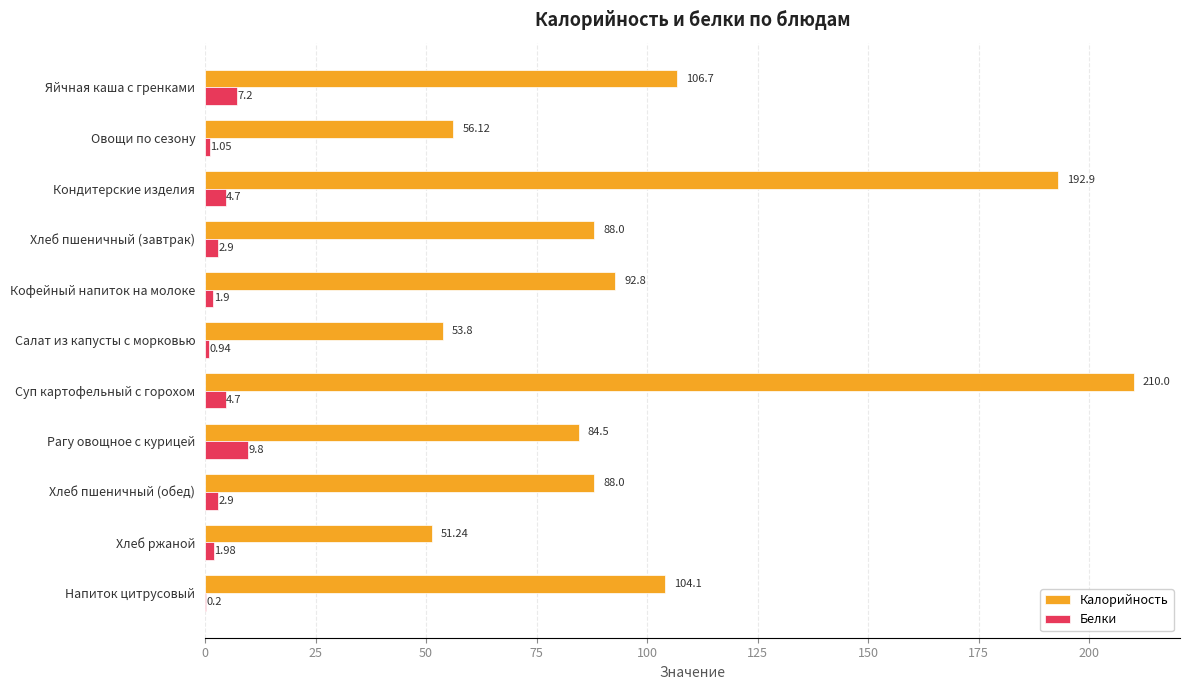

What are all the series names shown in the legend?

Калорийность, Белки